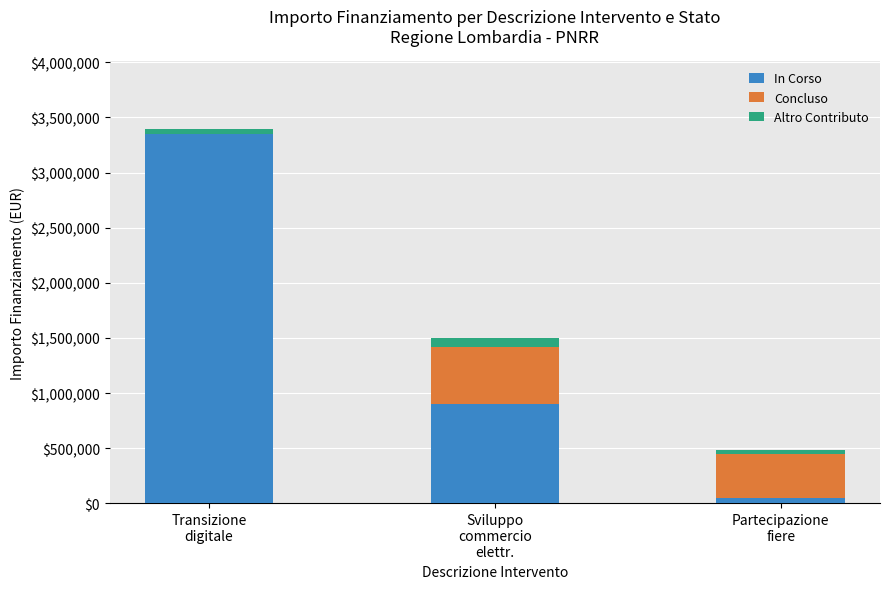

What is the sum of all In Corso values?

4300000